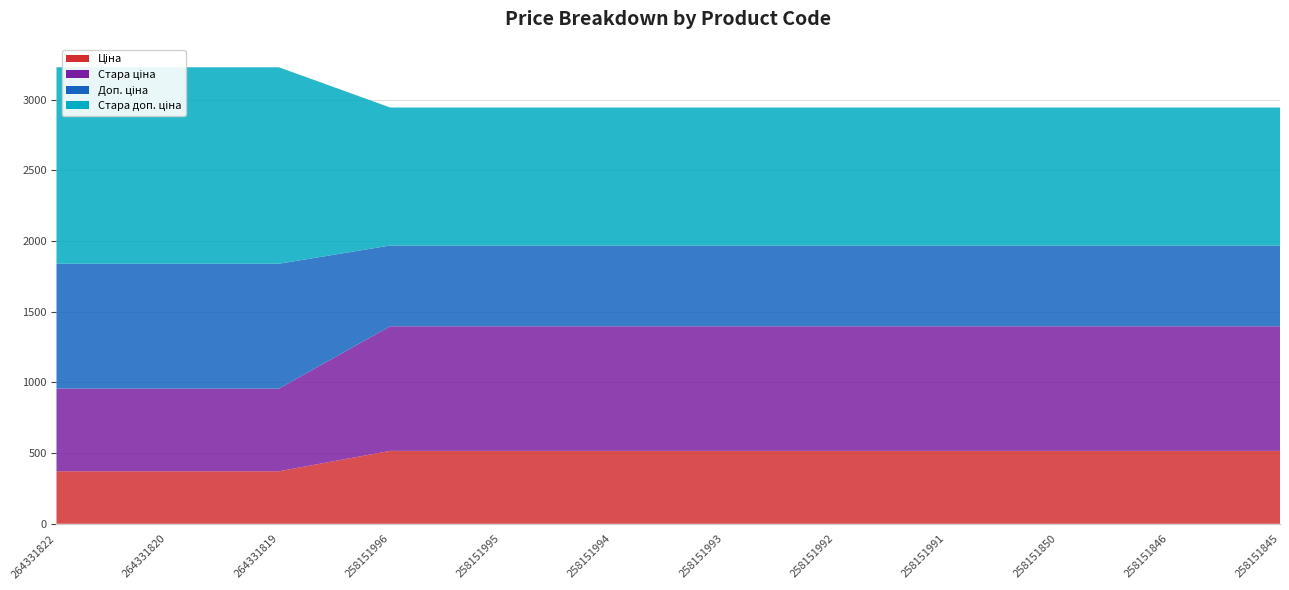

Which series has the largest range (max minus min)?

Стара доп. ціна